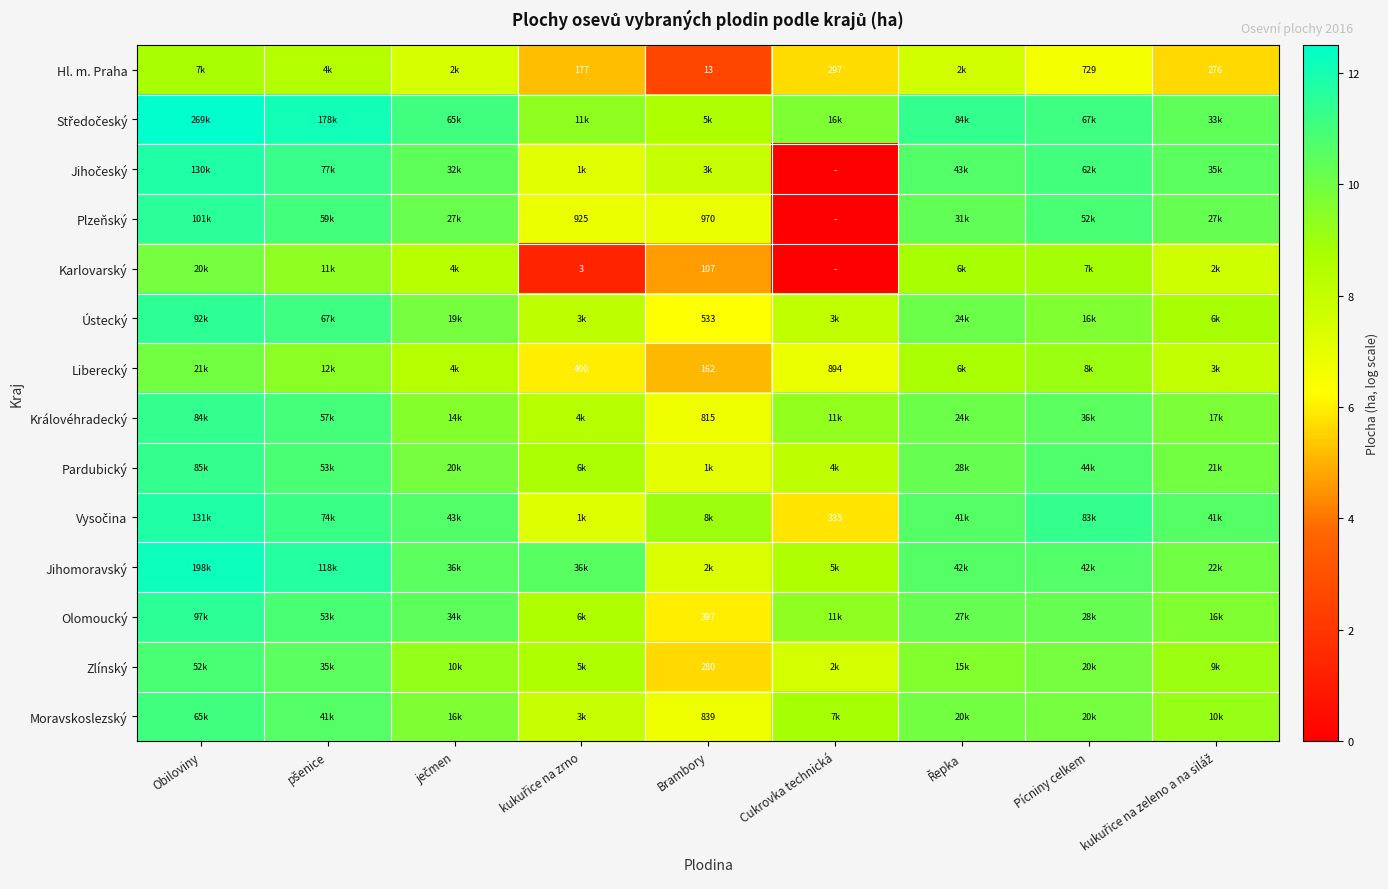

Where does the Zlínský series first go above 9?

Obiloviny